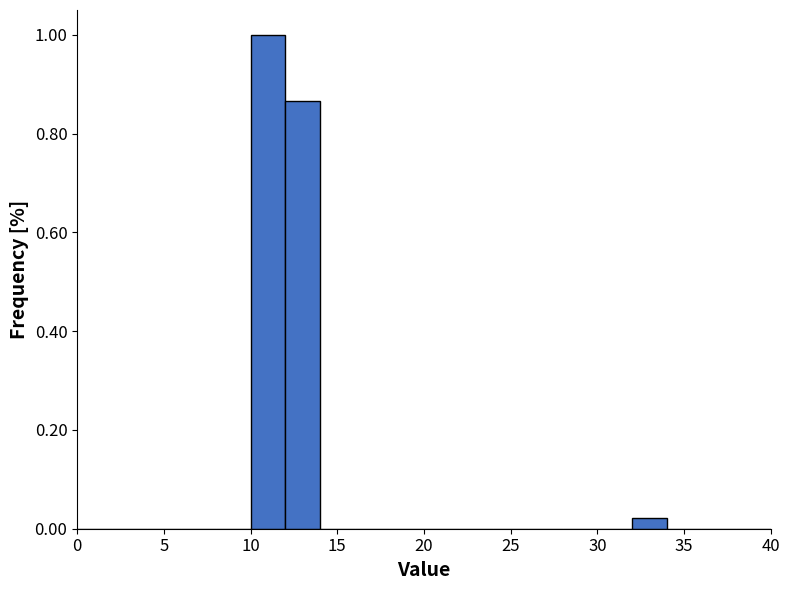

Which range on the x-axis has the tallest bar?

10 to 12